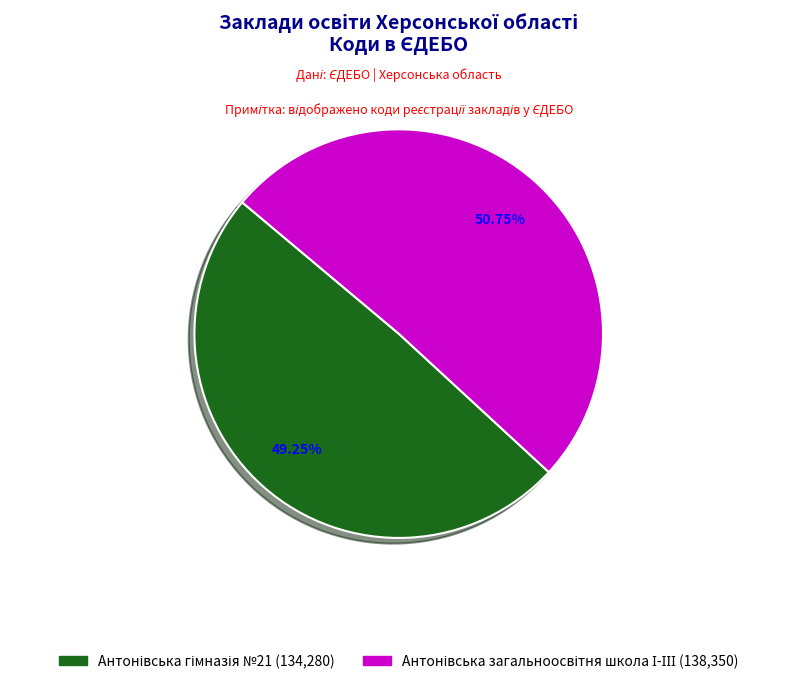

Is there a majority slice in this chart?

Yes